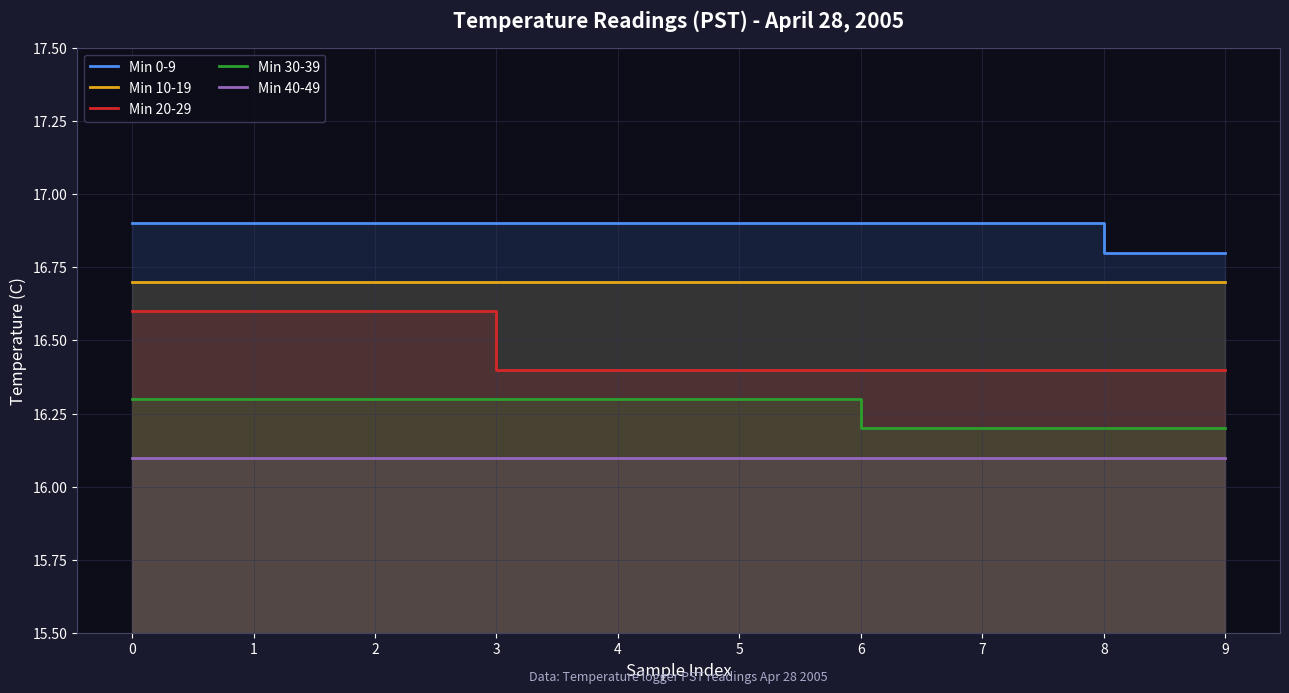

Reading left to right, extract all data points from this chart.

Min 0-9: 0=16.9	1=16.9	2=16.9	3=16.9	4=16.9	5=16.9	6=16.9	7=16.9	8=16.8	9=16.8
Min 10-19: 0=16.7	1=16.7	2=16.7	3=16.7	4=16.7	5=16.7	6=16.7	7=16.7	8=16.7	9=16.7
Min 20-29: 0=16.6	1=16.6	2=16.6	3=16.4	4=16.4	5=16.4	6=16.4	7=16.4	8=16.4	9=16.4
Min 30-39: 0=16.3	1=16.3	2=16.3	3=16.3	4=16.3	5=16.3	6=16.2	7=16.2	8=16.2	9=16.2
Min 40-49: 0=16.1	1=16.1	2=16.1	3=16.1	4=16.1	5=16.1	6=16.1	7=16.1	8=16.1	9=16.1